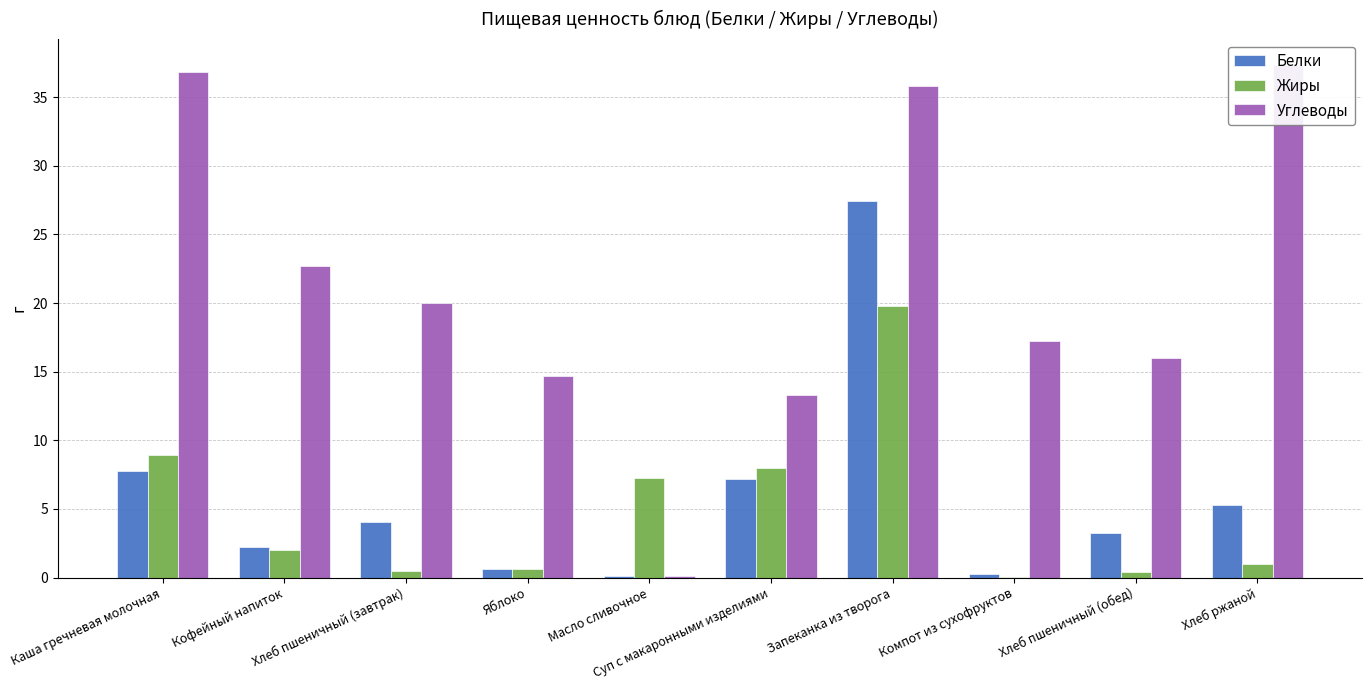

How many bars are there in total?

30